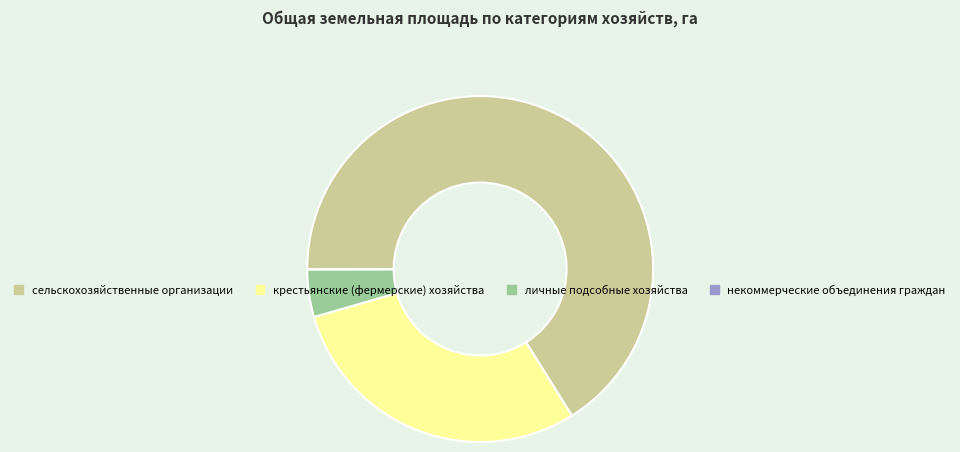

Does any single category account for the majority?

Yes